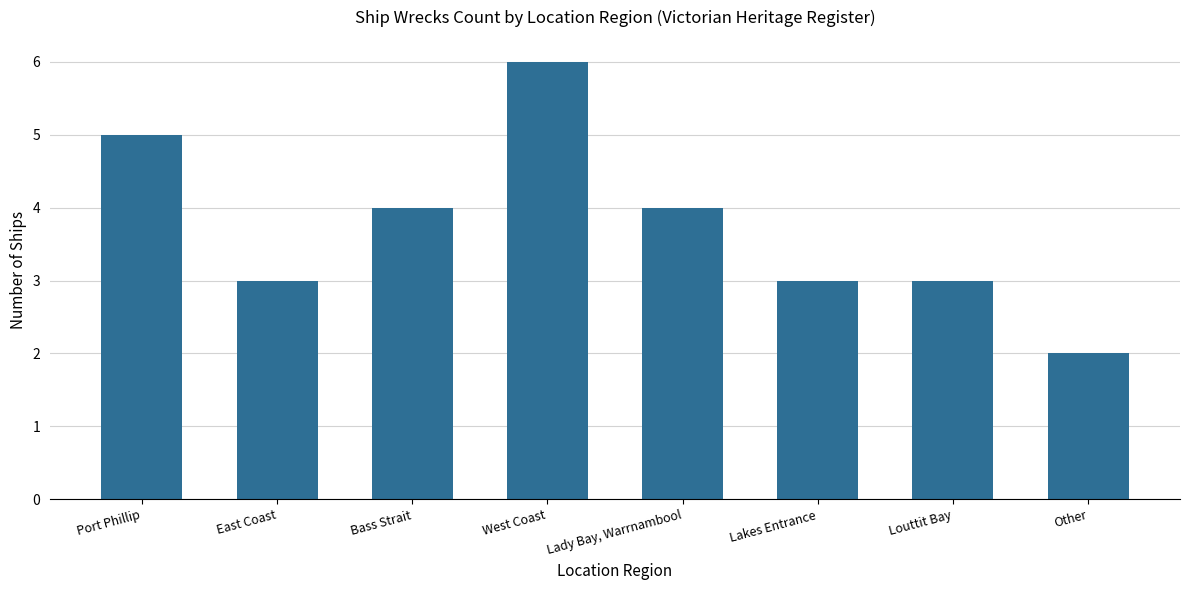

What value does the data have at Port Phillip?

5